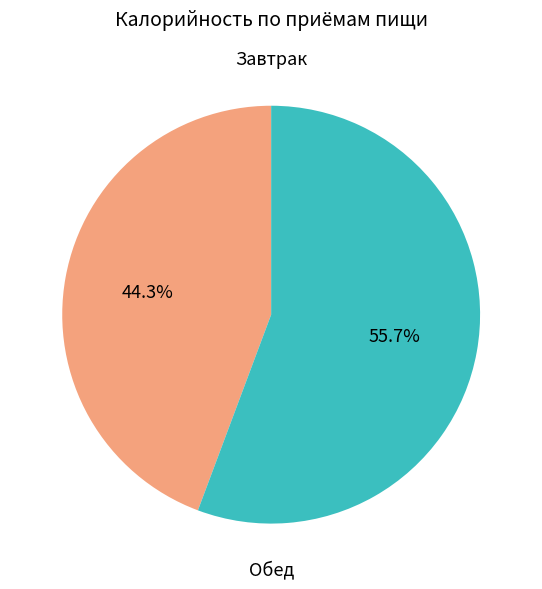

To the nearest percent, what is the average slice percentage?

50%